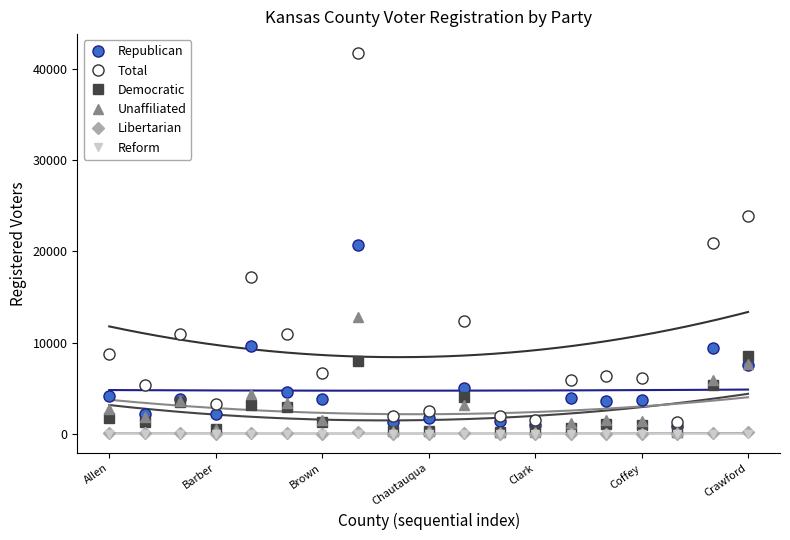

At which category is the sum across all series the highest?

7